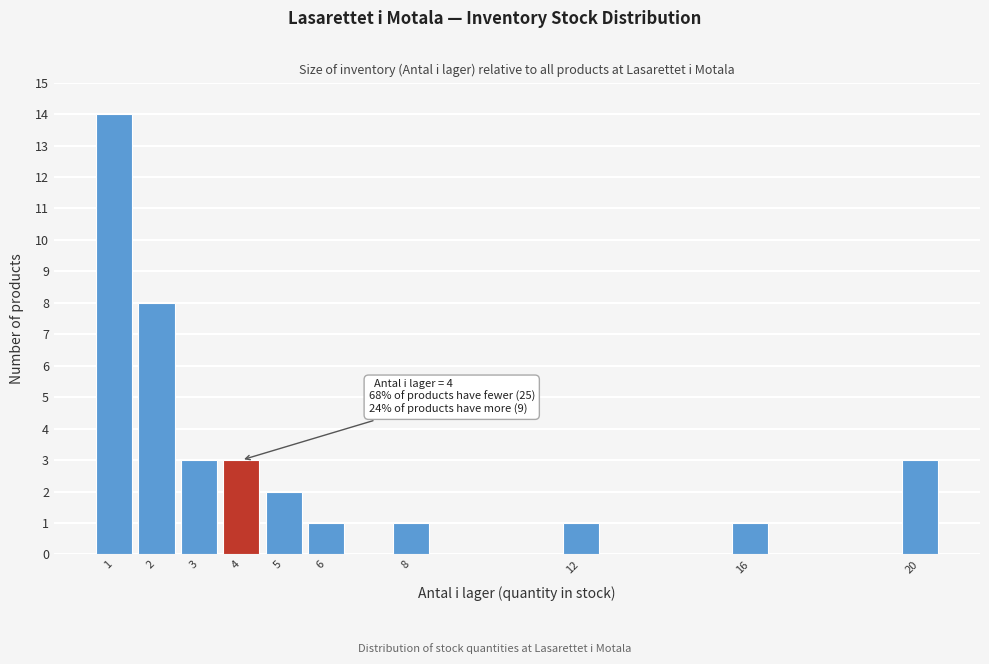

Which range on the x-axis has the tallest bar?

0.5 to 1.5